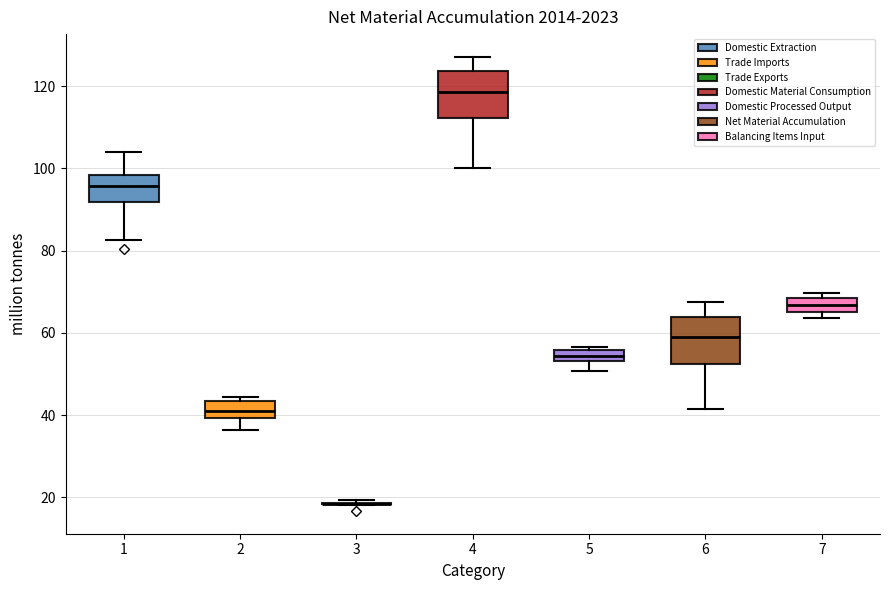

Where is the lower edge of the box at x = 7 on the y-axis? The values are not printed on the chart, so give them approximately, as read against the axis.

66